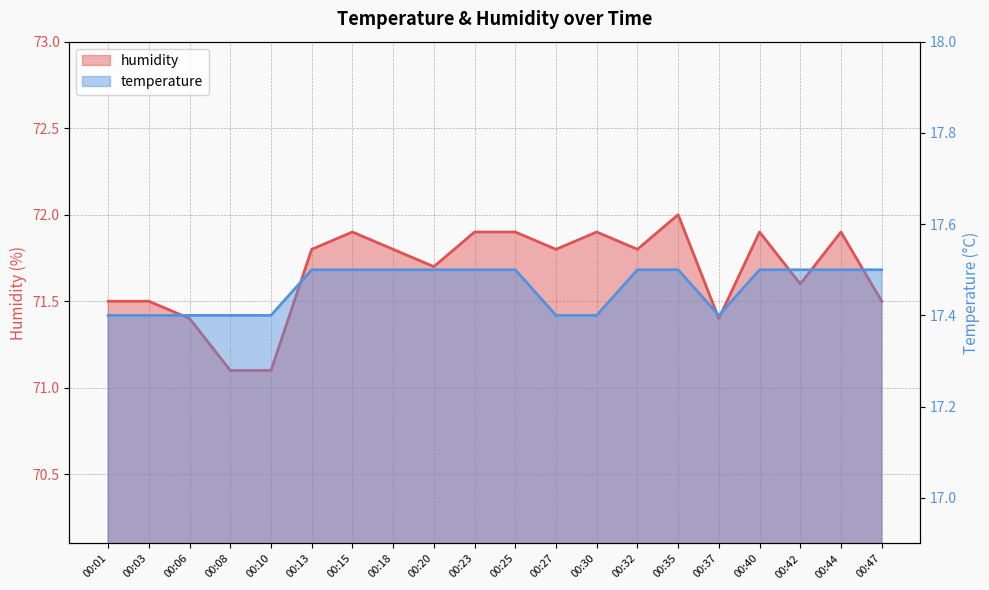

What is the value of the temperature point at the 9th from the left?

17.5